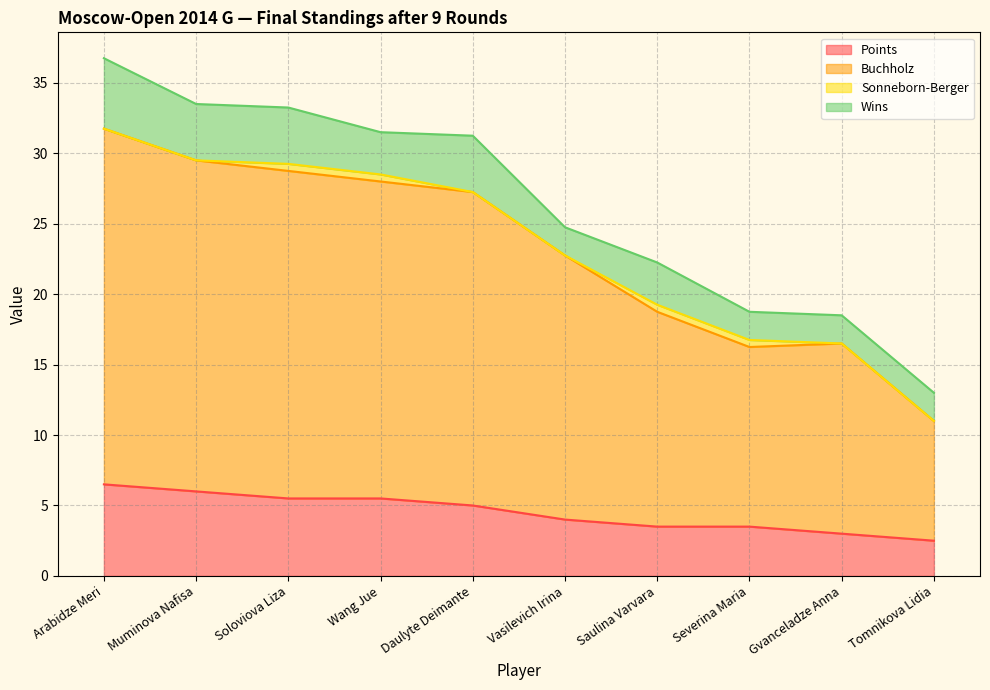

Rank the categories by Points value from highest to lowest.

Arabidze Meri, Muminova Nafisa, Soloviova Liza, Wang Jue, Daulyte Deimante, Vasilevich Irina, Saulina Varvara, Severina Maria, Gvanceladze Anna, Tomnikova Lidia